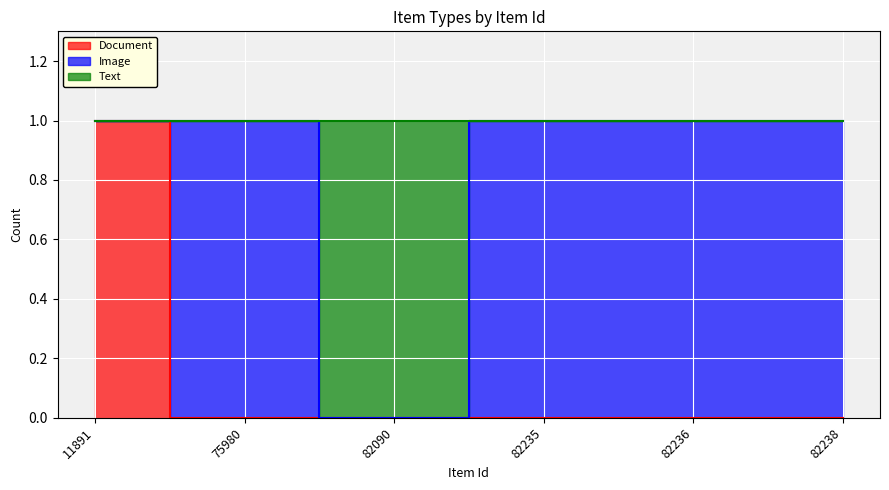

How many data points does each series have?

6